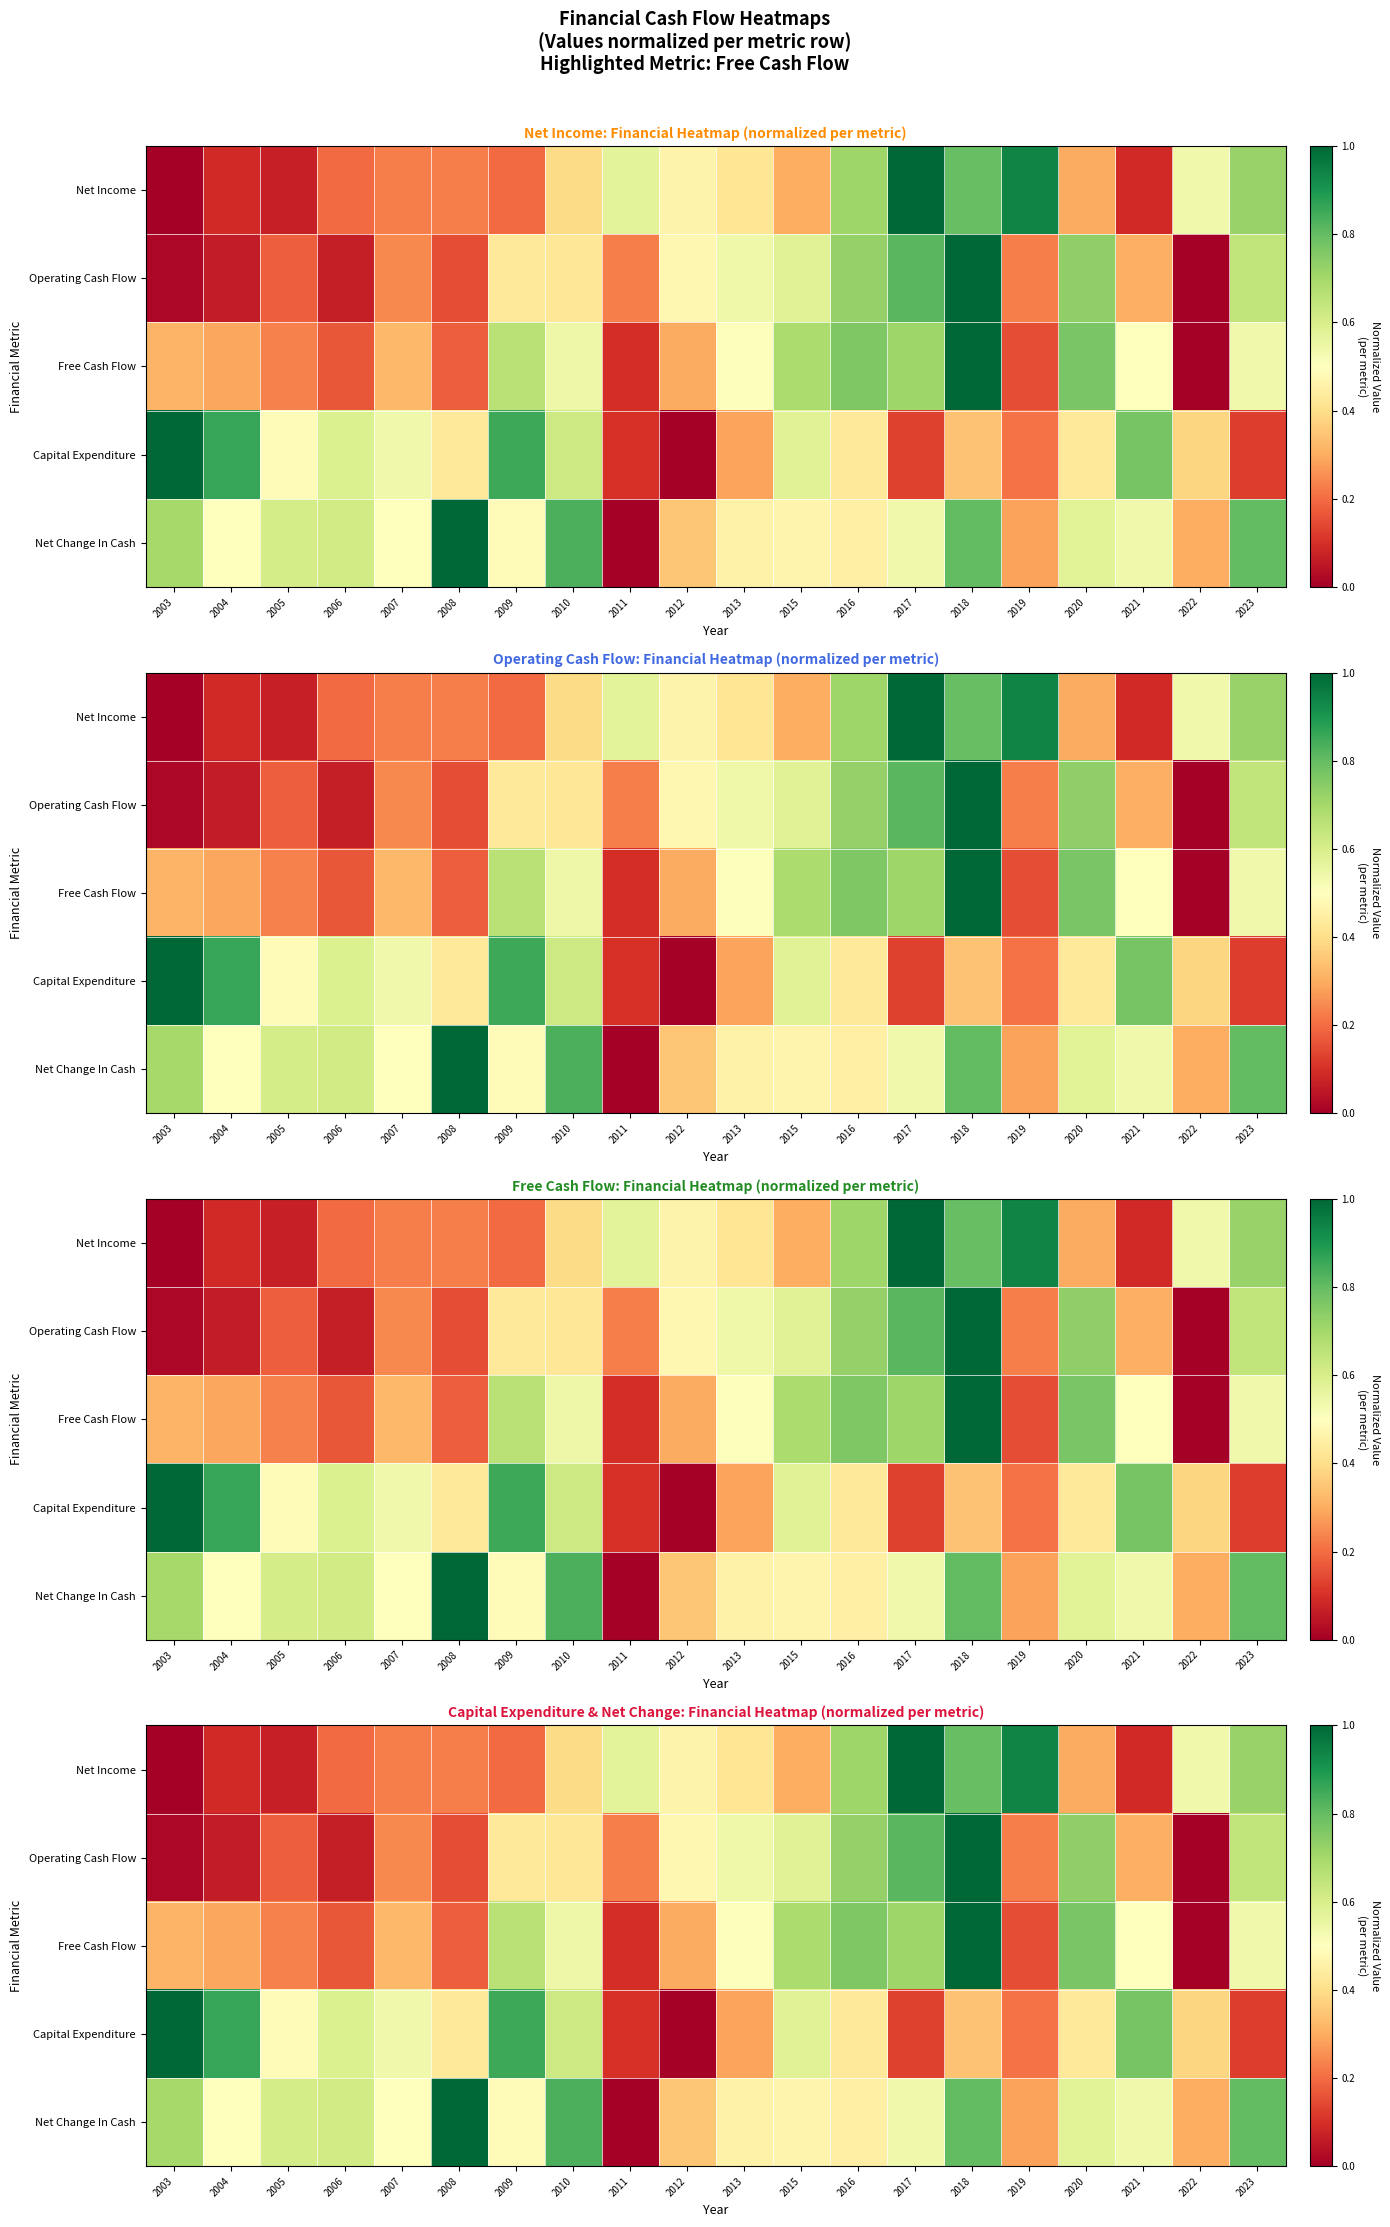

Which category has the highest value across all series?

2017